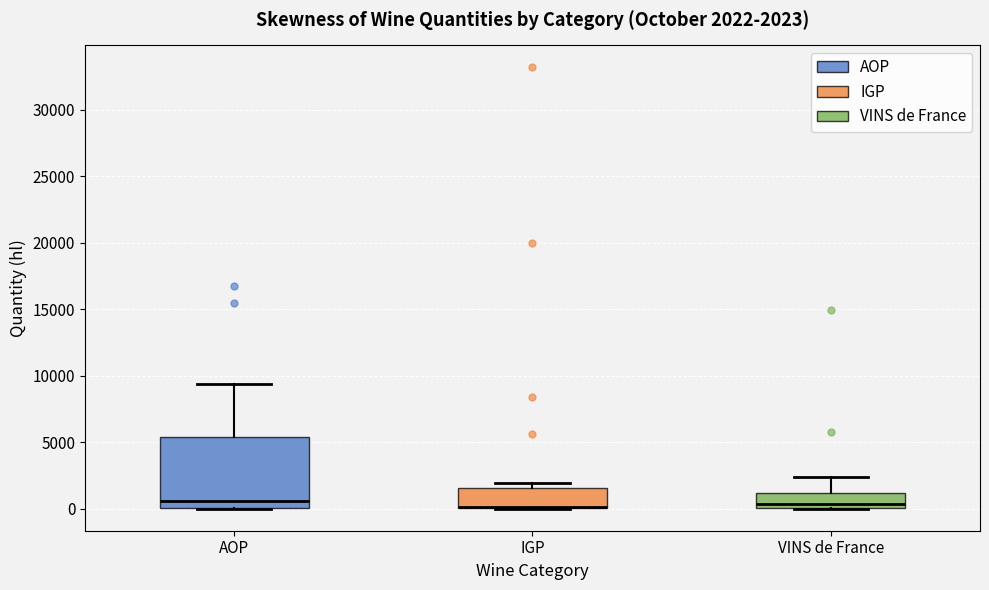

Comparing the boxes themselves (not the whiskers), which one is the tallest?

AOP